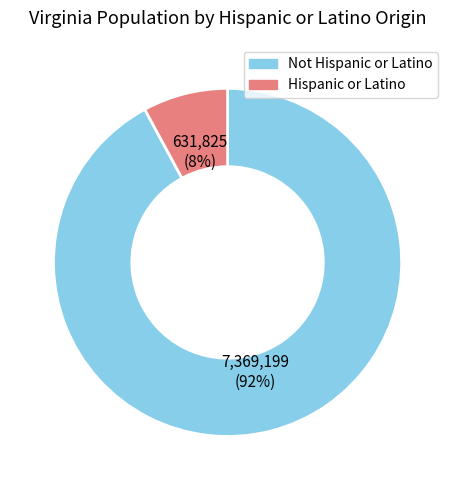

Does Hispanic or Latino account for over 50% of the chart?

No